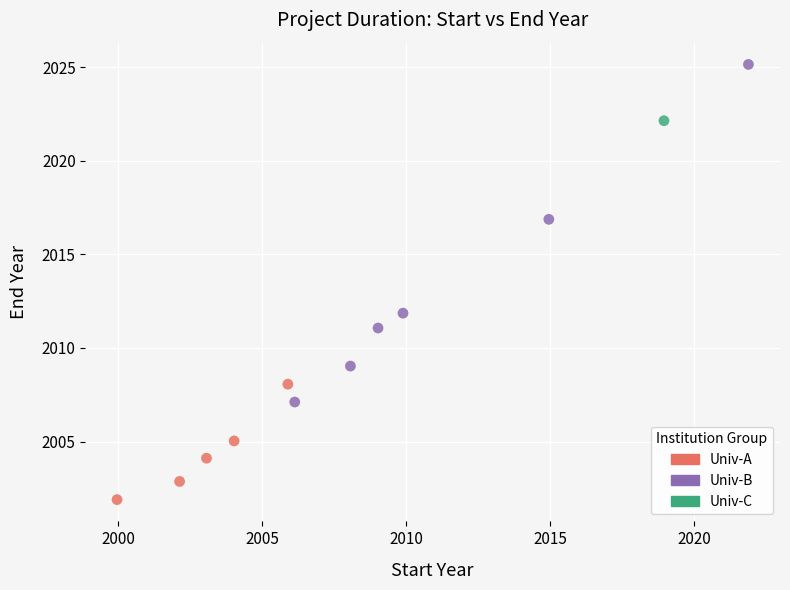

Which series reaches the maximum Y coordinate?

Univ-B